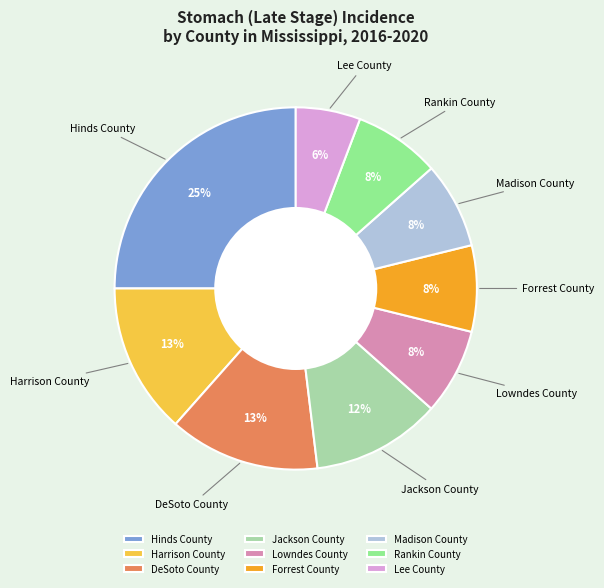

Is DeSoto County the majority of the pie?

No